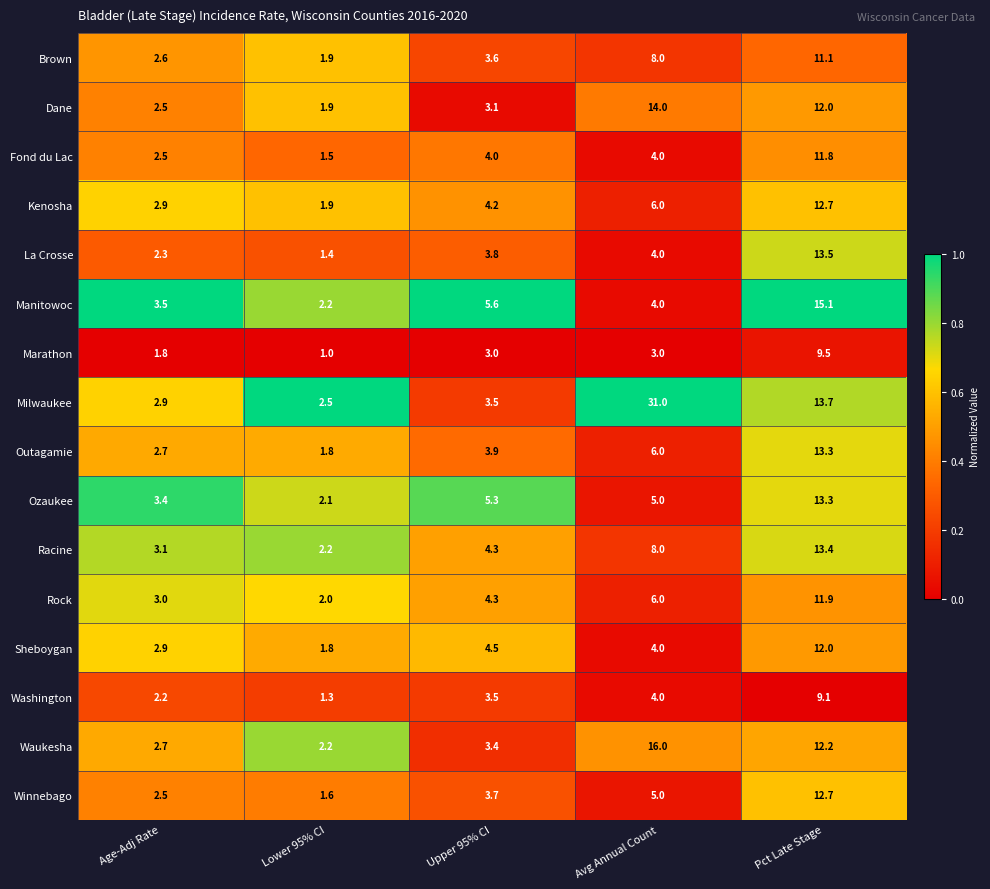

How many data points does each series have?

5